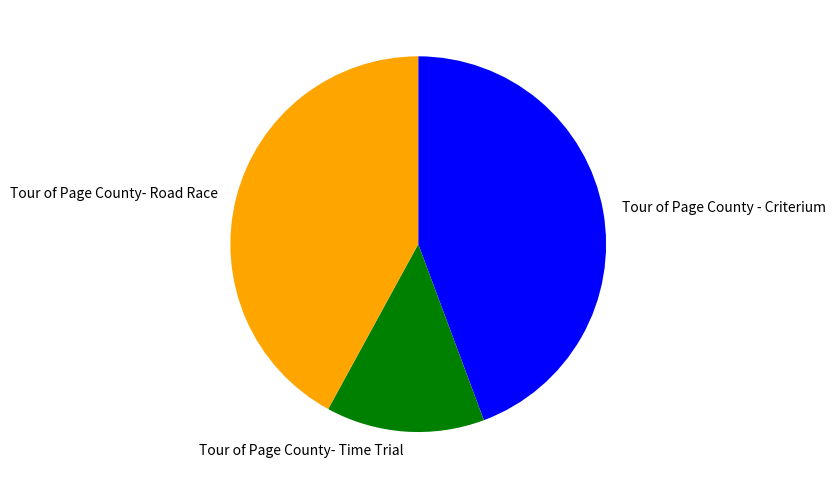

Do Tour of Page County- Time Trial and Tour of Page County- Road Race together represent more than half of the pie?

Yes